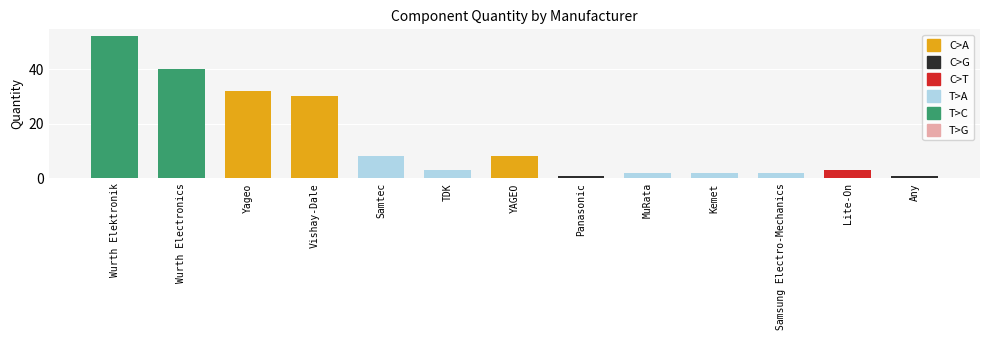

What is the change in value from Yageo to Samtec?

-24